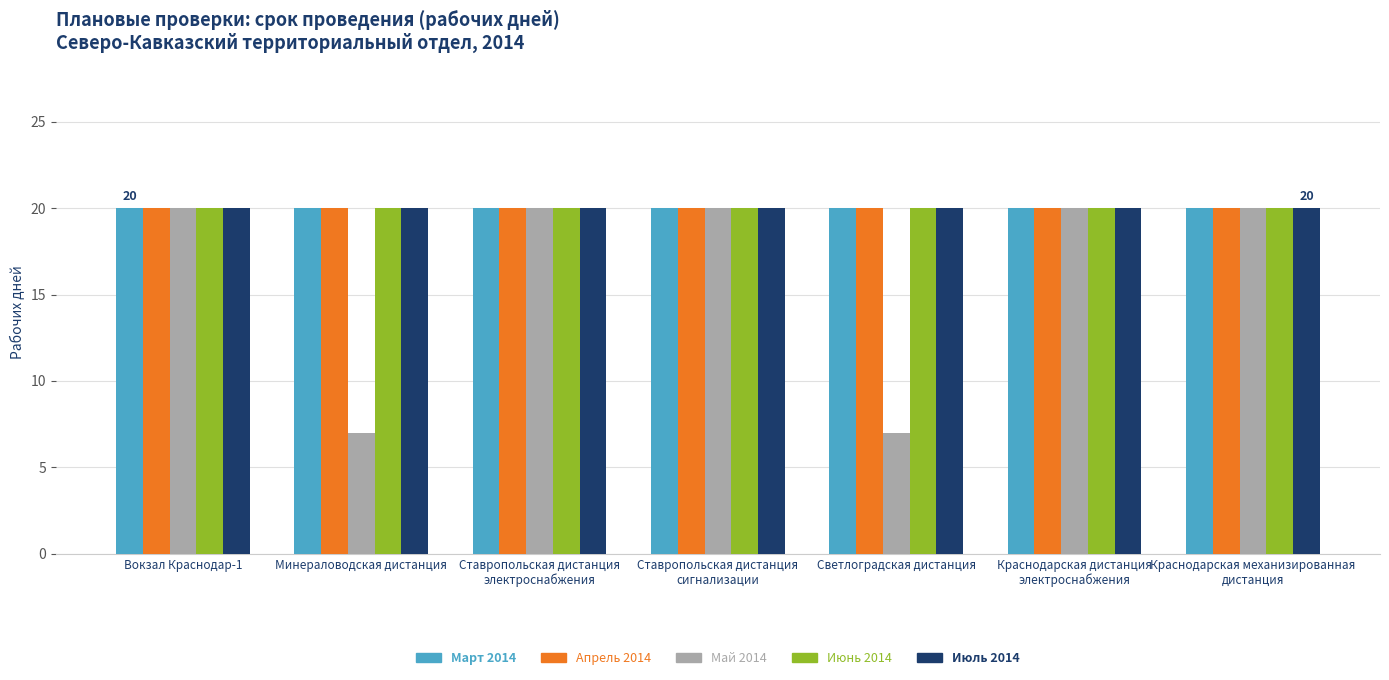

What is the smallest value displayed?

7